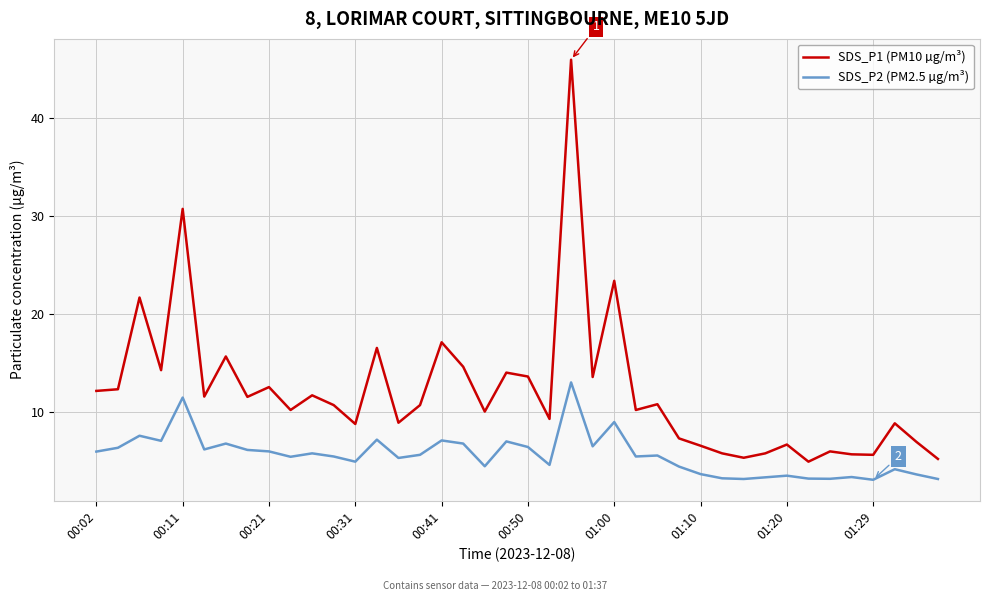

Rank the series by their maximum value, from highest to lowest.

SDS_P1 (PM10 µg/m³), SDS_P2 (PM2.5 µg/m³)